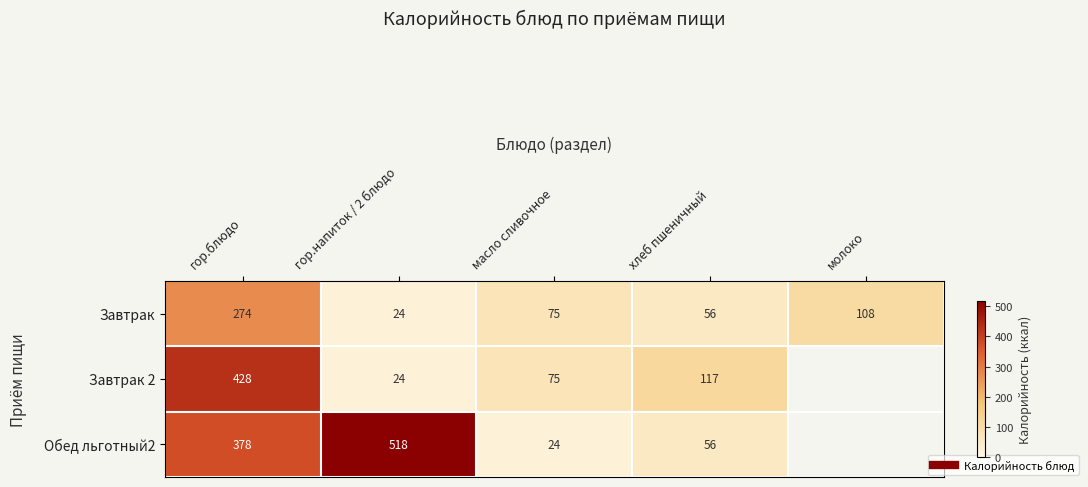

Rank the categories by Завтрак value from lowest to highest.

гор.напиток / 2 блюдо, хлеб пшеничный, масло сливочное, молоко, гор.блюдо